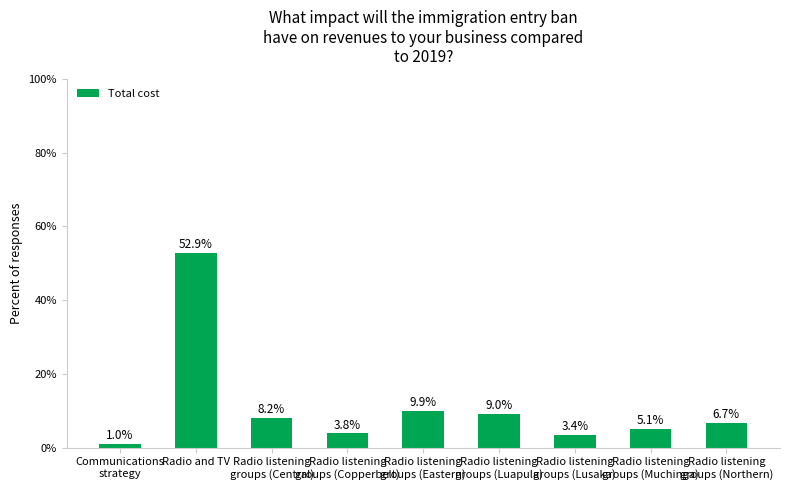

Rank the categories by value from highest to lowest.

Radio and TV, Radio listening
groups (Eastern), Radio listening
groups (Luapula), Radio listening
groups (Central), Radio listening
groups (Northern), Radio listening
groups (Muchinga), Radio listening
groups (Copperbelt), Radio listening
groups (Lusaka), Communications
strategy